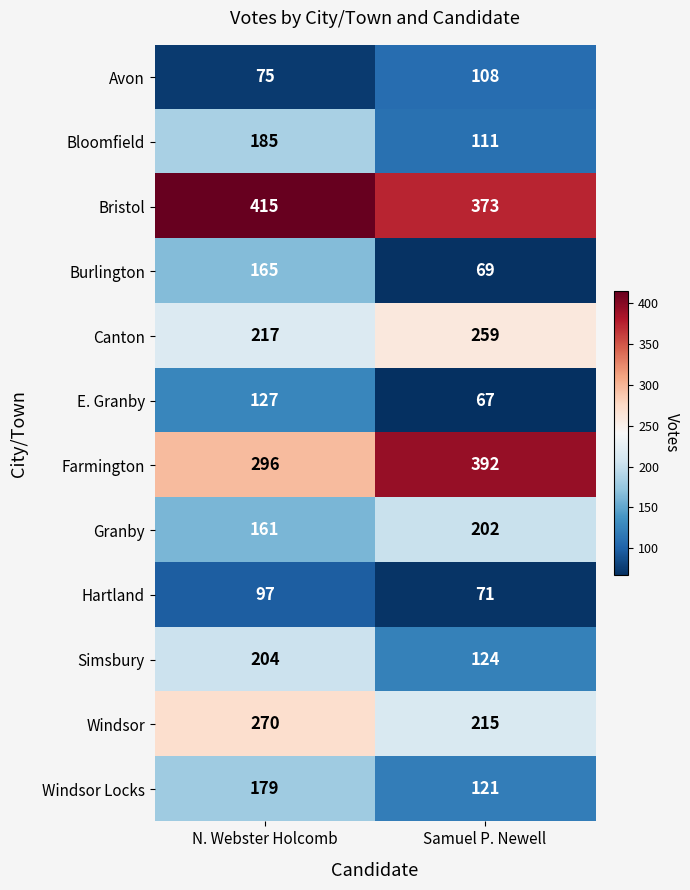

At how many categories does at least one series exceed 131?

2